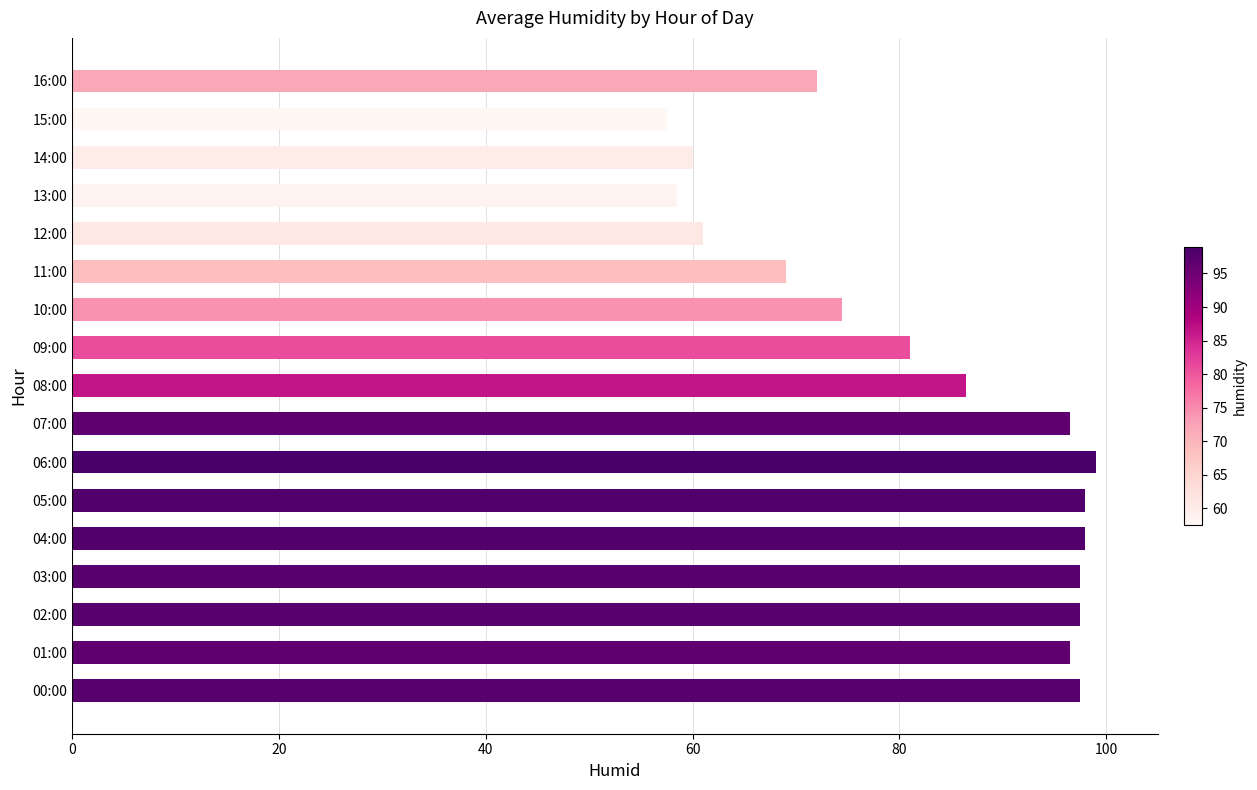

Reading bottom to top, extract all data points from this chart.

97.5	96.5	97.5	97.5	98.0	98.0	99.0	96.5	86.5	81.0	74.5	69.0	61.0	58.5	60.0	57.5	72.0